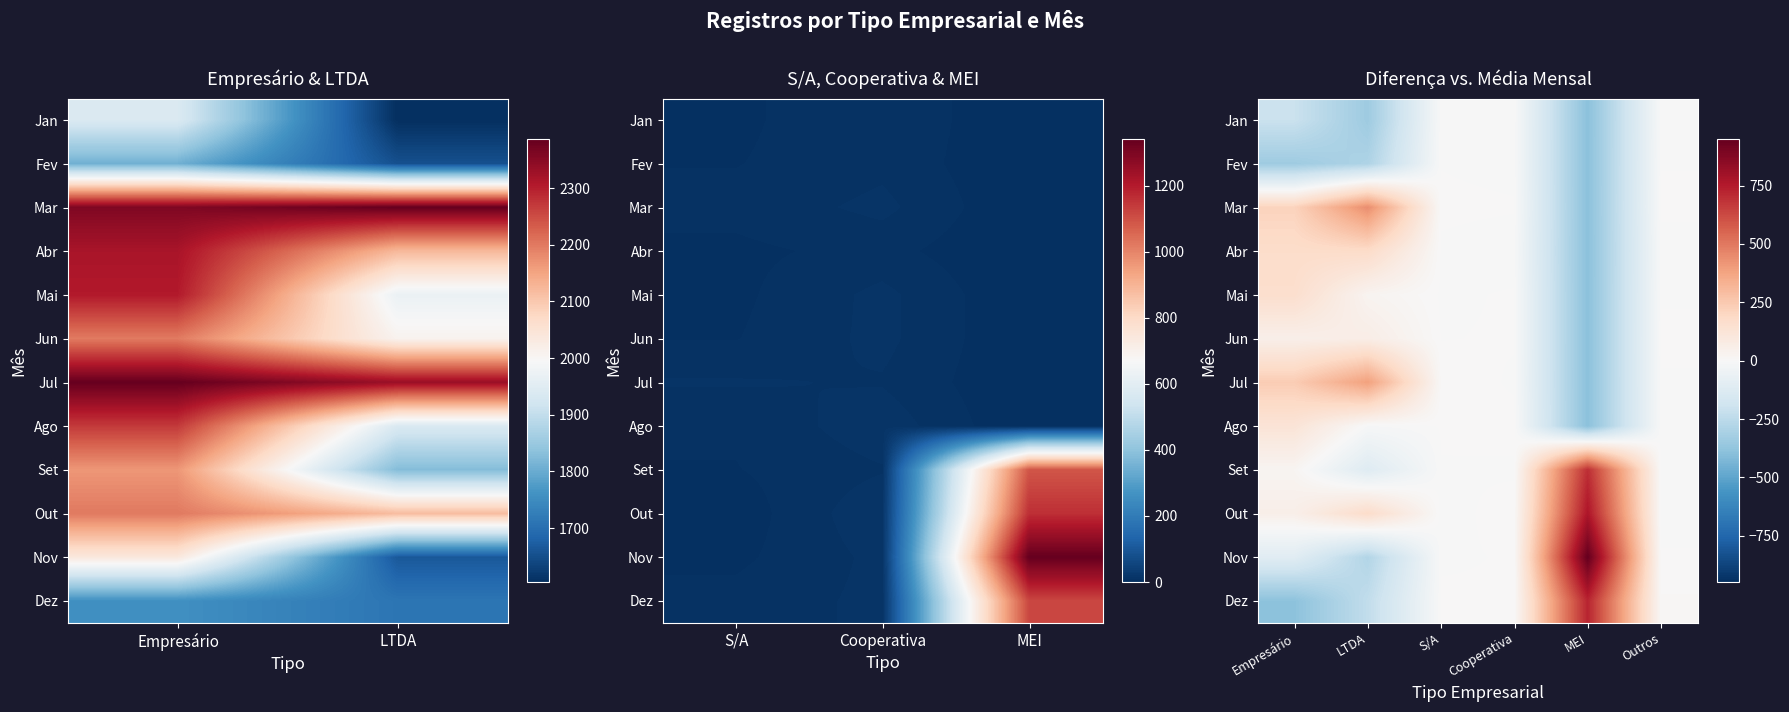

Where is Fev nearest to the value -196?

LTDA